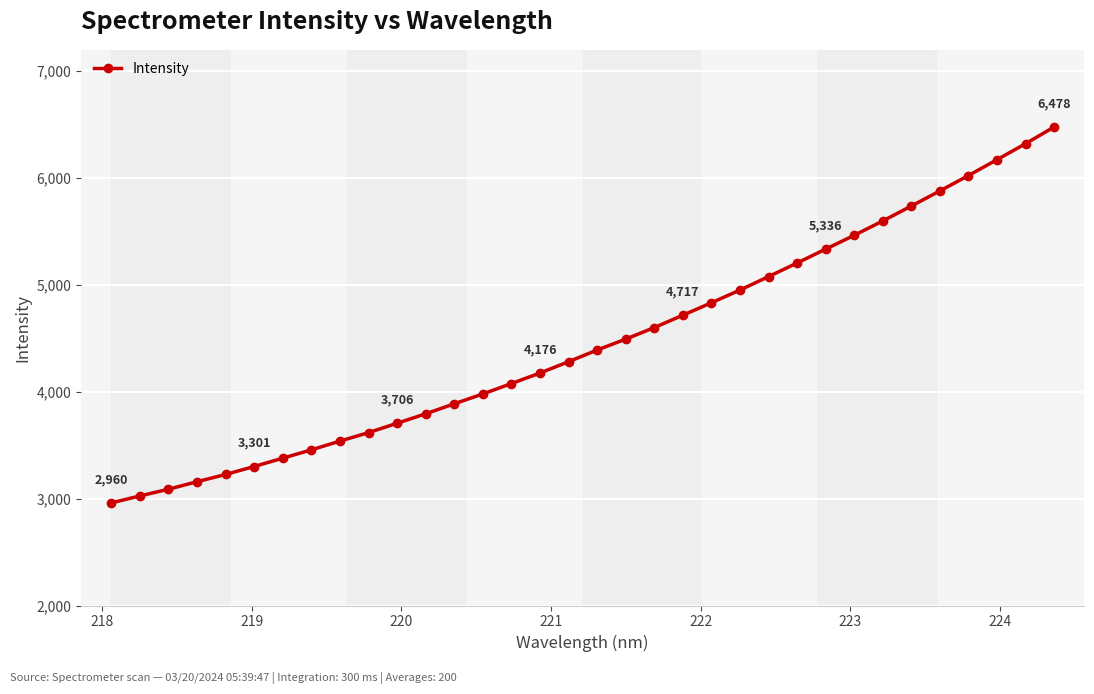

What is the minimum value shown in the chart?

2959.6